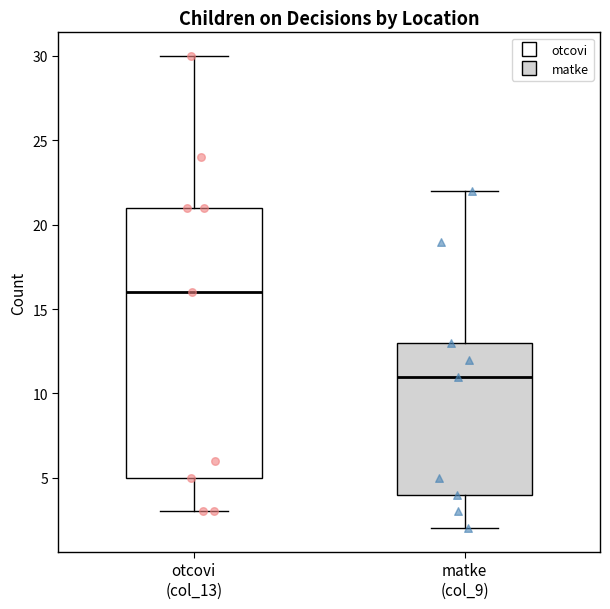

Reading left to right, transcribe this box plot: for each box, give where its median line is, the range the box spans, and where its two whiskers end, as read against the y-axis. The values are not printed on the chart, so give them approximately, as read against the axis.

otcovi (col_13): median 16, box 5 to 21, whiskers 3 to 30
matke (col_9): median 11, box 4 to 13, whiskers 2 to 22